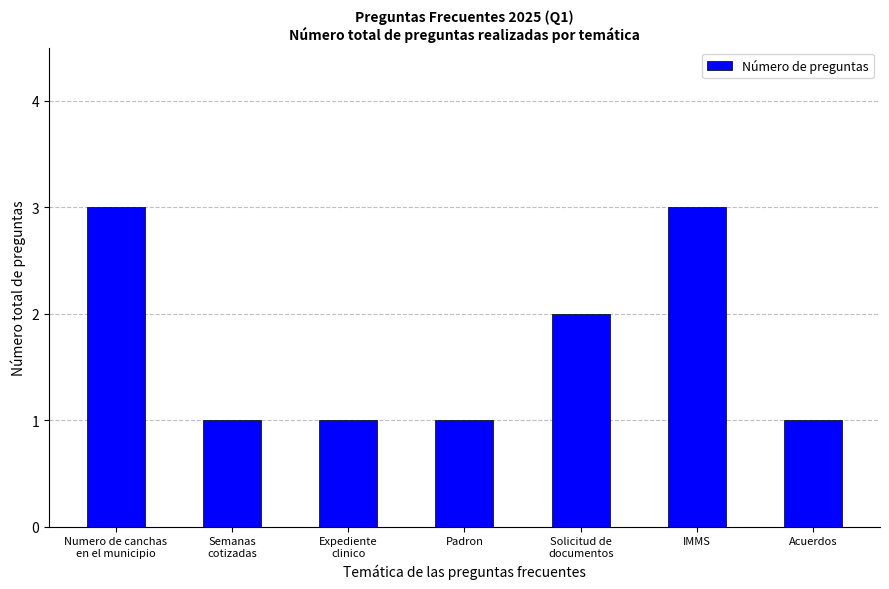

Does the chart contain stacked bars?

No